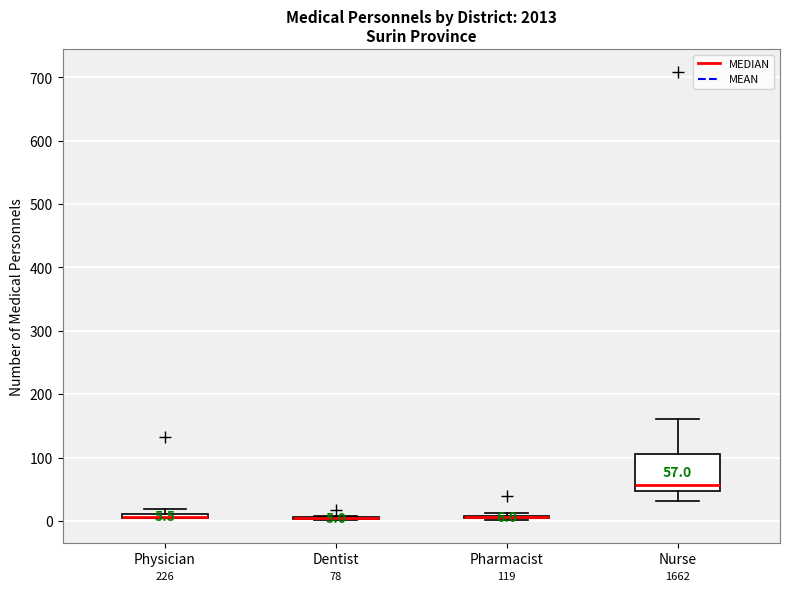

Comparing the boxes themselves (not the whiskers), which one is the tallest?

Nurse